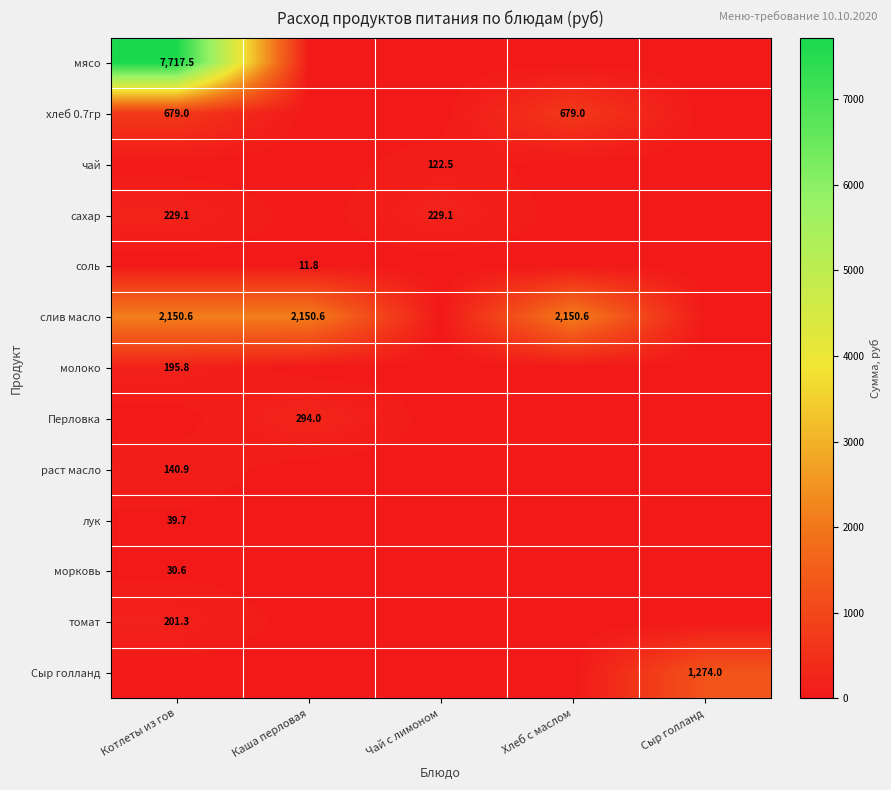

True or false: сахар has a value of 229.1 at Котлеты из гов.

True